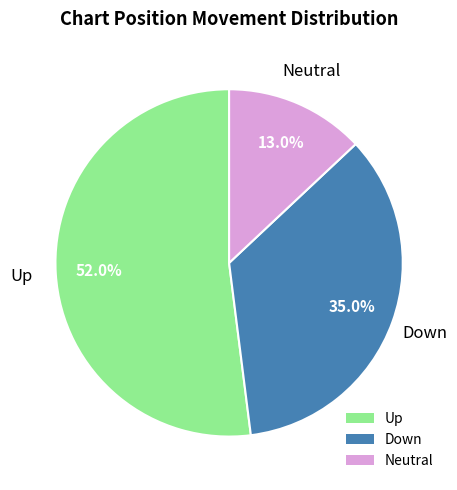

How many segments does this pie chart have?

3